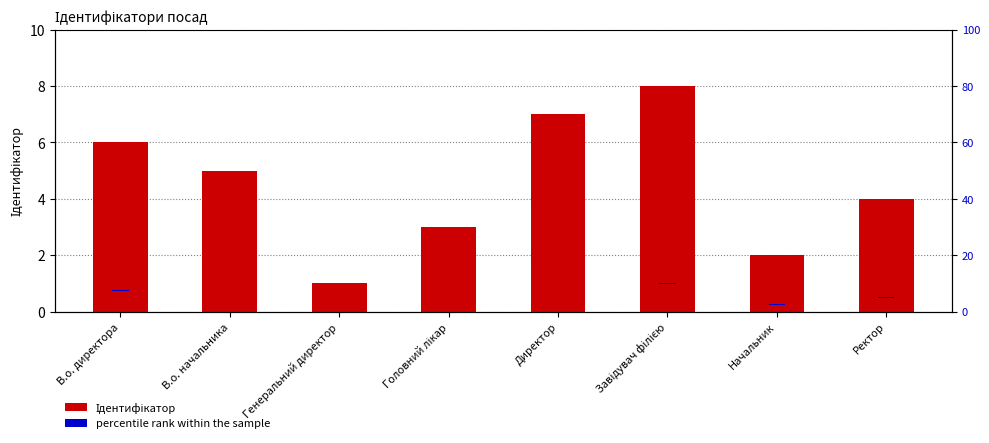

How many groups of bars are there?

8